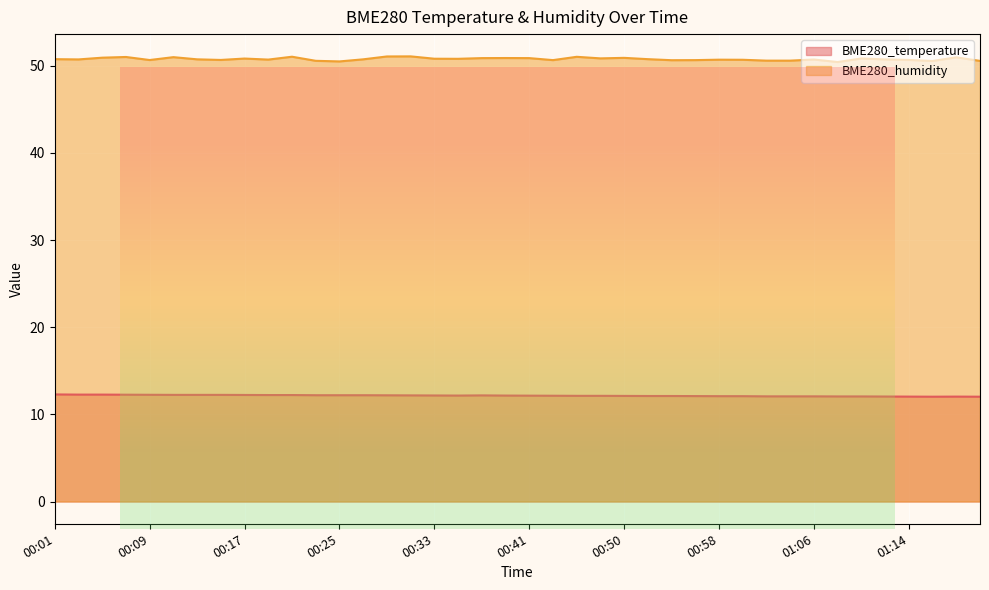

Reading left to right, transcribe all the data shown in this chart.

BME280_temperature: 00:01=12.3	00:03=12.3	00:05=12.3	00:07=12.3	00:09=12.2	00:11=12.2	00:13=12.2	00:15=12.2	00:17=12.2	00:19=12.2	00:21=12.2	00:23=12.2	00:25=12.2	00:27=12.2	00:29=12.2	00:31=12.2	00:33=12.2	00:35=12.2	00:37=12.2	00:39=12.2	00:41=12.2	00:43=12.1	00:45=12.1	00:48=12.1	00:50=12.1	00:52=12.1	00:54=12.1	00:56=12.1	00:58=12.1	01:00=12.1	01:02=12.1	01:04=12.1	01:06=12.1	01:08=12.1	01:10=12.1	01:12=12.1	01:14=12.0	01:16=12.0	01:18=12.0	01:20=12.0
BME280_humidity: 00:01=50.8	00:03=50.7	00:05=50.9	00:07=51.0	00:09=50.7	00:11=51.0	00:13=50.8	00:15=50.7	00:17=50.8	00:19=50.7	00:21=51.0	00:23=50.6	00:25=50.5	00:27=50.8	00:29=51.1	00:31=51.1	00:33=50.8	00:35=50.8	00:37=50.9	00:39=50.9	00:41=50.9	00:43=50.7	00:45=51.0	00:48=50.9	00:50=50.9	00:52=50.8	00:54=50.6	00:56=50.7	00:58=50.7	01:00=50.7	01:02=50.6	01:04=50.6	01:06=50.7	01:08=50.4	01:10=50.9	01:12=50.7	01:14=50.7	01:16=50.6	01:18=51.0	01:20=50.6